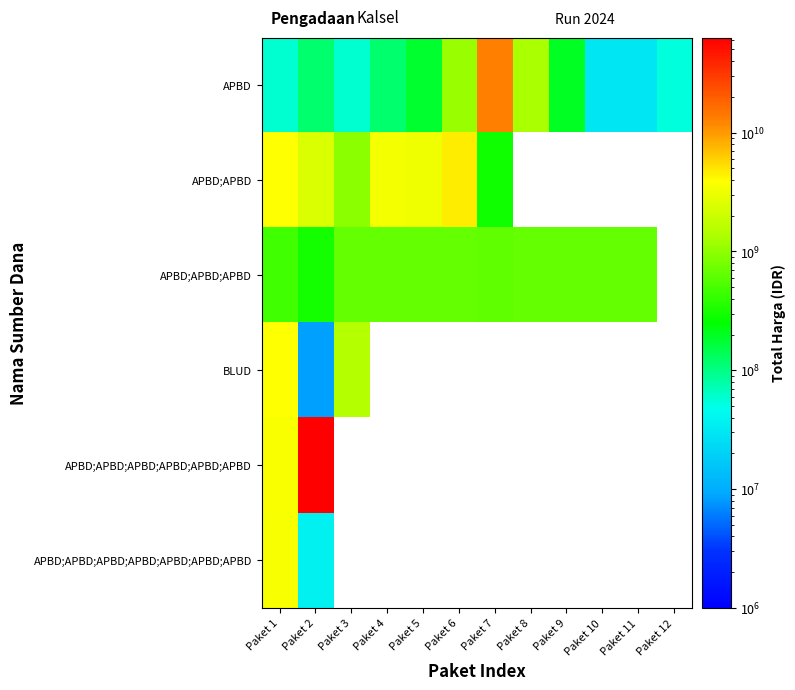

At how many categories does at least one series exceed 17467830377?

1